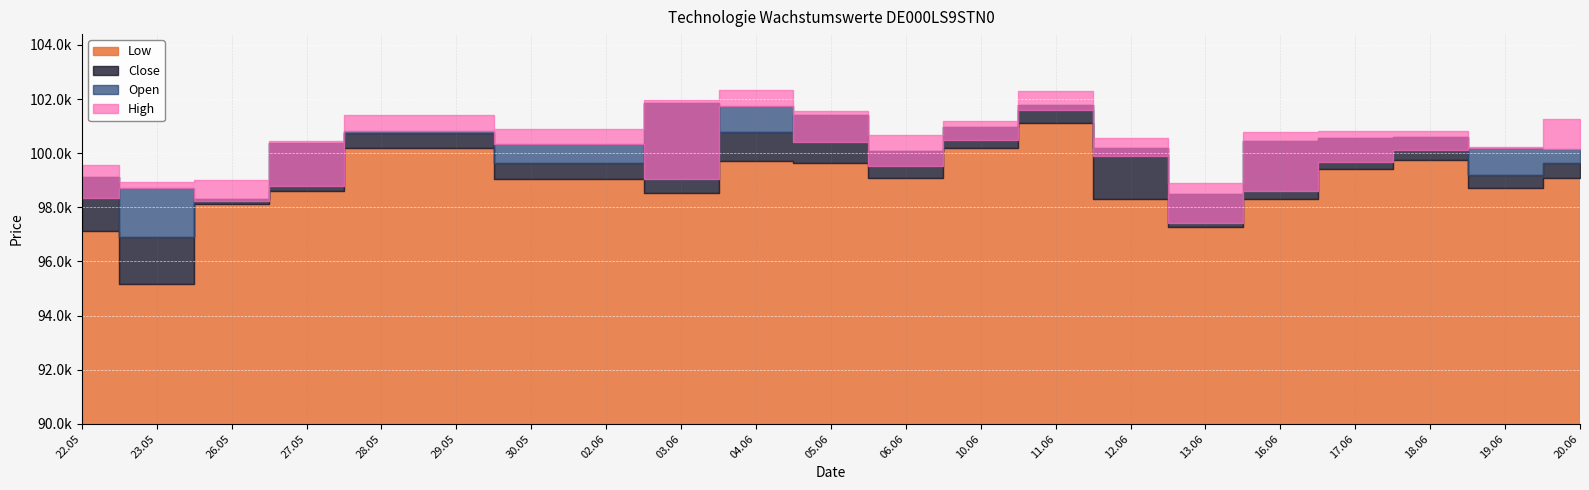

How many data points in High are above 100809?

10